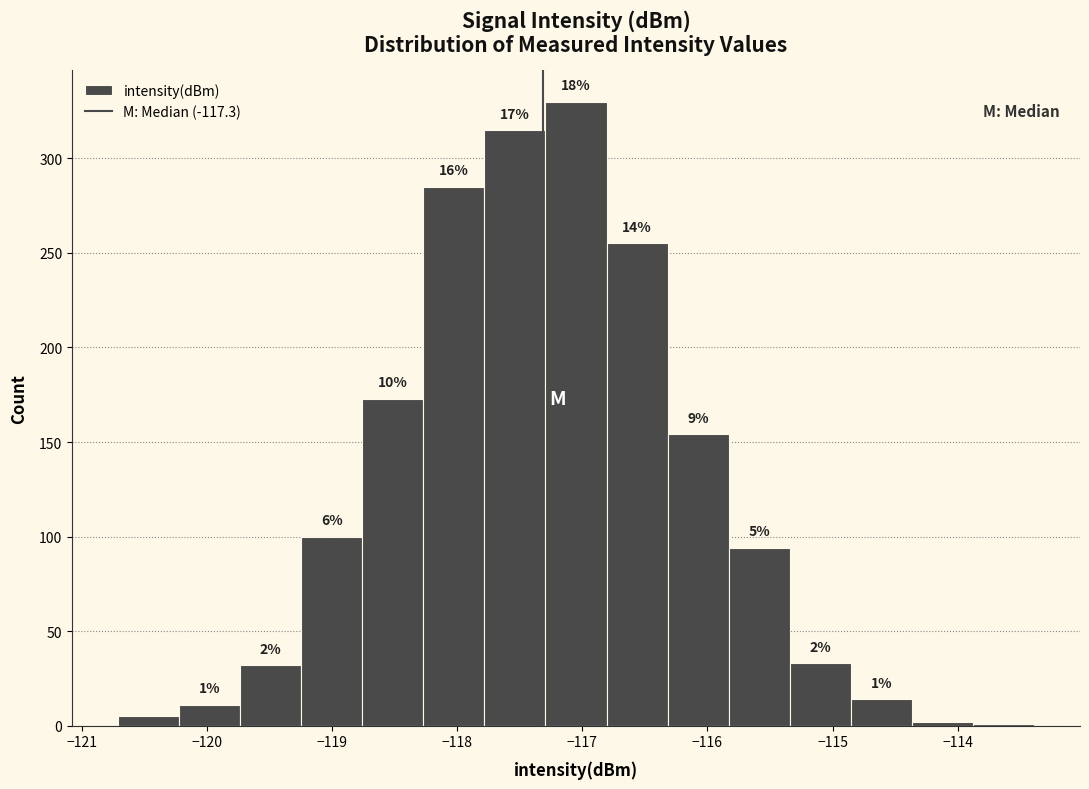

Which range on the x-axis has the tallest bar?

-117.3 to -116.8